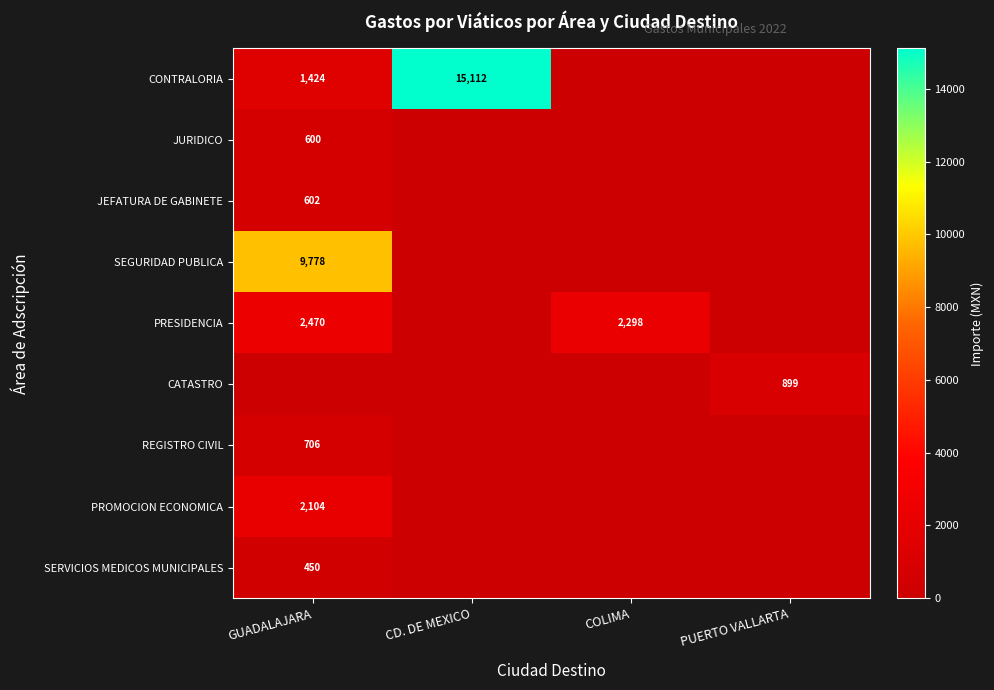

Count the number of data series in this chart.

9